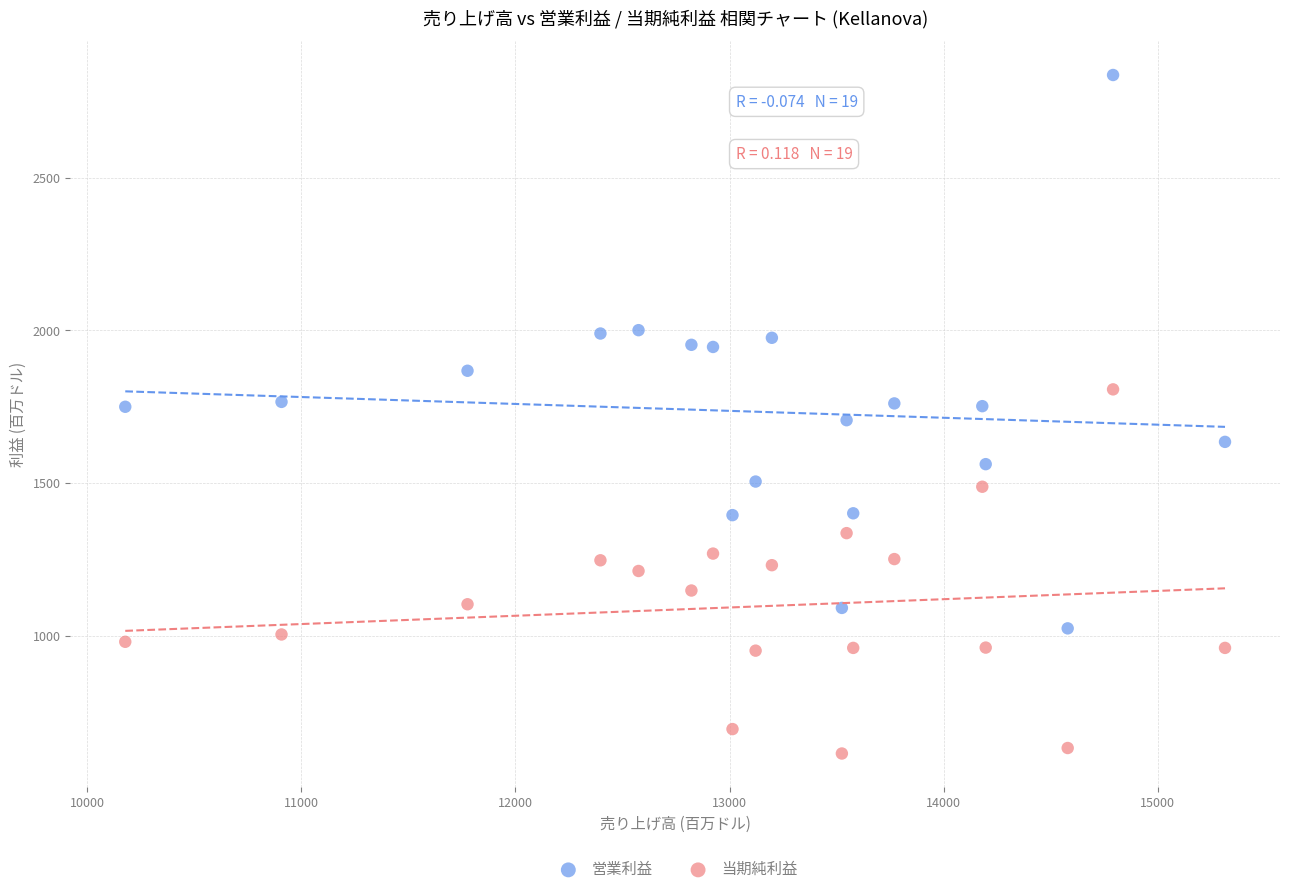

Which series contains the highest Y value?

営業利益